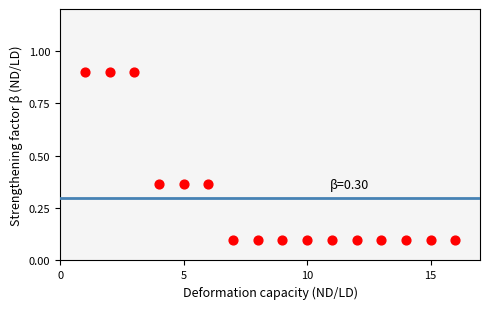

What is the range of Y values (max minus min)?

0.8